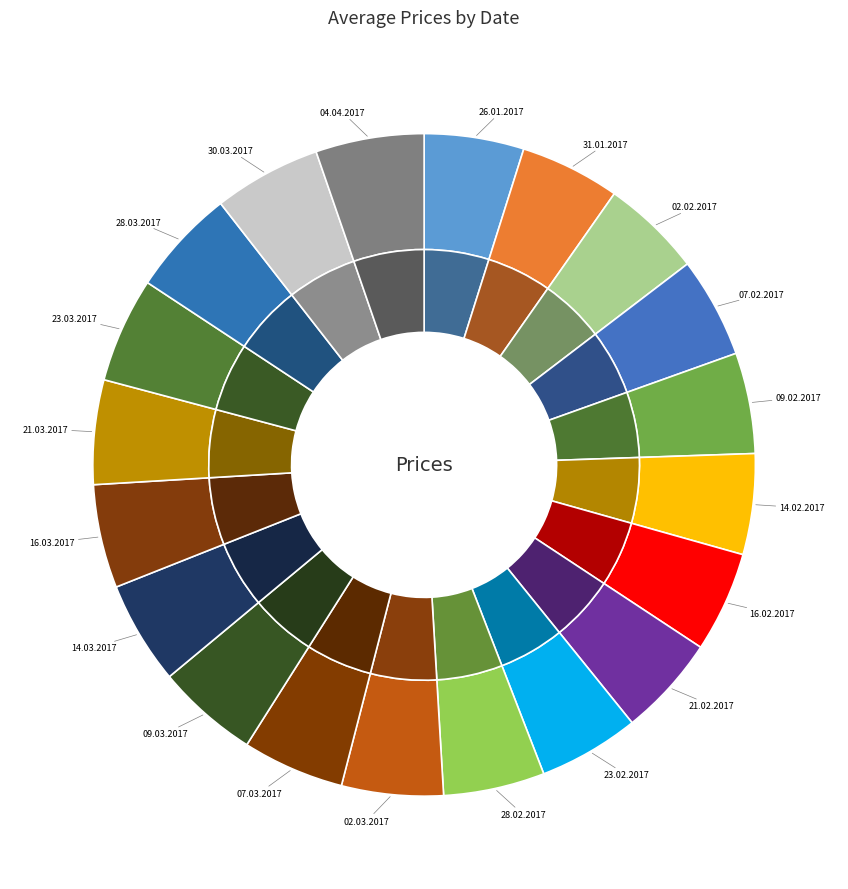

Rank the categories by value from highest to lowest.

04.04.2017, 30.03.2017, 28.03.2017, 23.03.2017, 21.03.2017, 16.03.2017, 14.03.2017, 09.03.2017, 07.03.2017, 02.03.2017, 28.02.2017, 23.02.2017, 09.02.2017, 14.02.2017, 21.02.2017, 16.02.2017, 07.02.2017, 02.02.2017, 31.01.2017, 26.01.2017